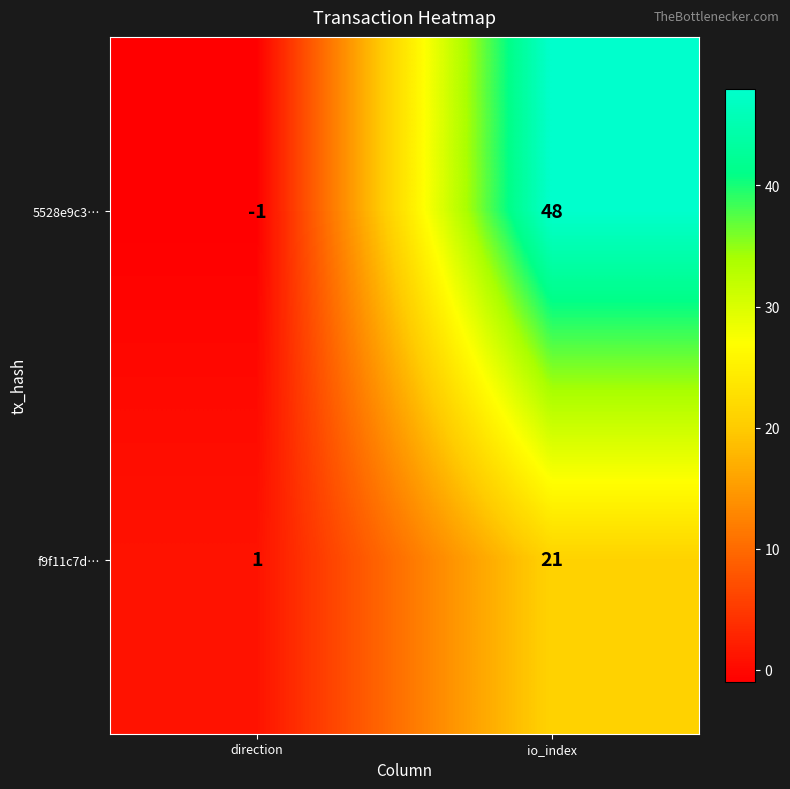

What is the difference between the 5528e9c3… values at direction and io_index?

49